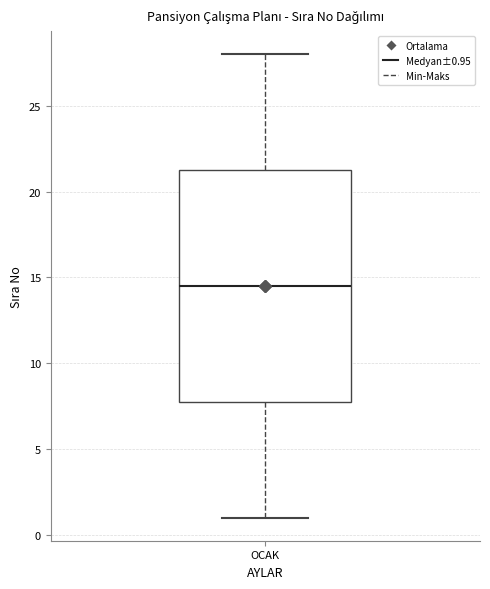

Read this box plot against the y-axis: the position of the median line, the range covered by the box, and the ends of both whiskers. The values are not printed on the chart, so give them approximately, as read against the axis.

median 14.5, box 8.0 to 21.5, whiskers 1.0 to 28.0